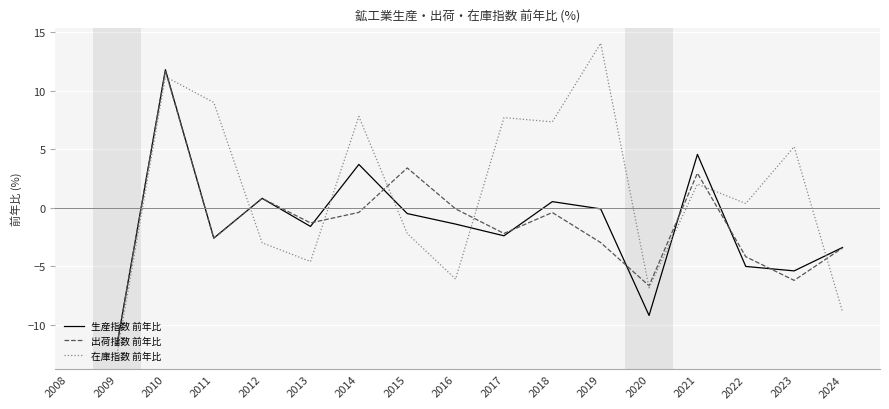

Is it true that 在庫指数 前年比 equals -2.2 at 2015?

True